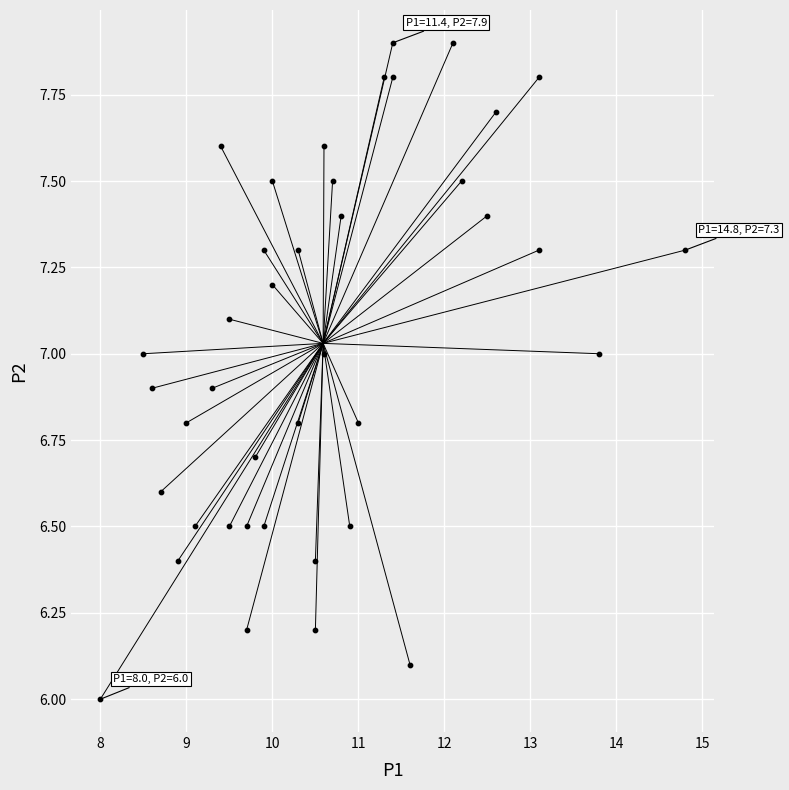

What is the range of Y values (max minus min)?

1.9